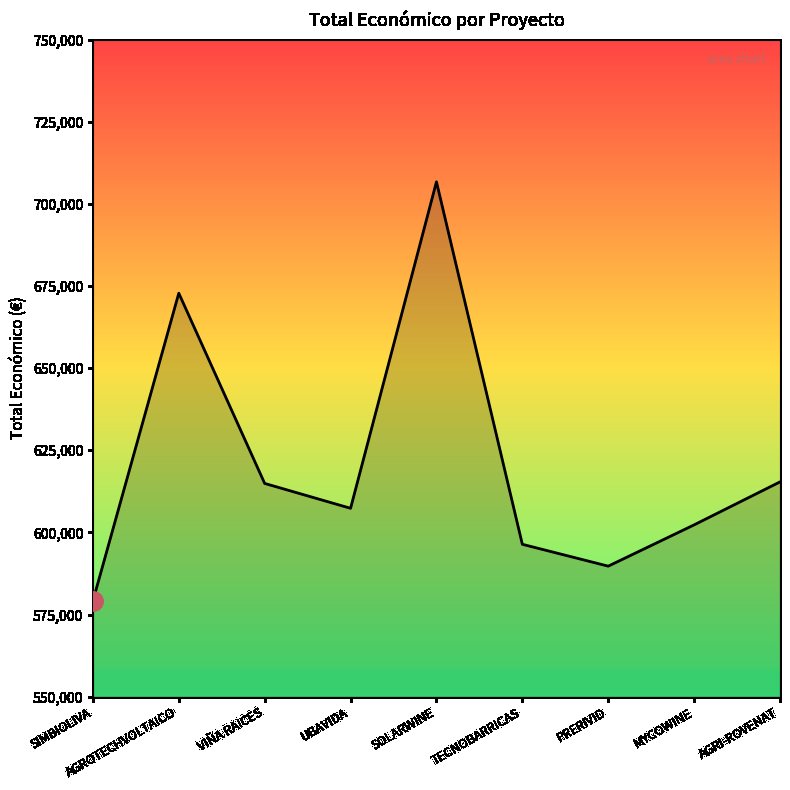

What is the ratio of the value at AGROTECHVOLTAICO to the value at PRERIVID?

1.1